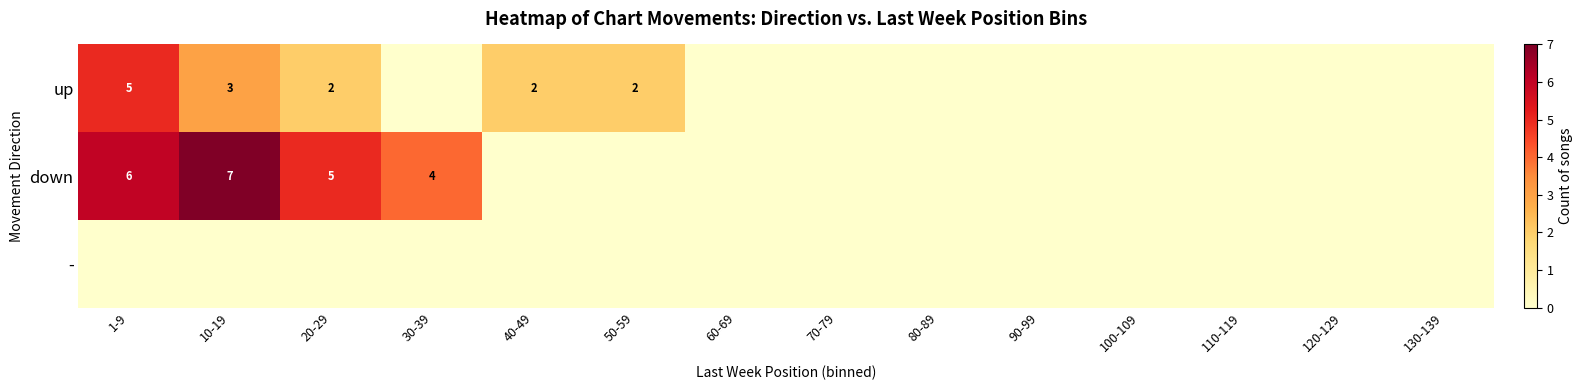

How many values in down are above zero?

4